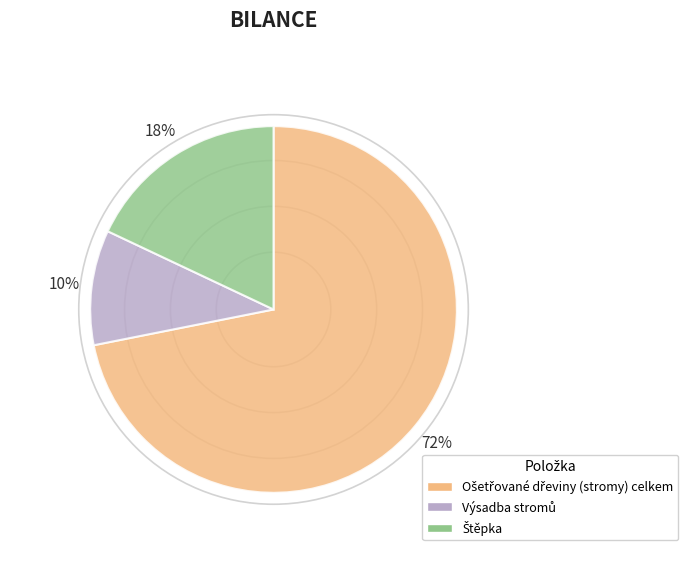

Is there a majority slice in this chart?

Yes